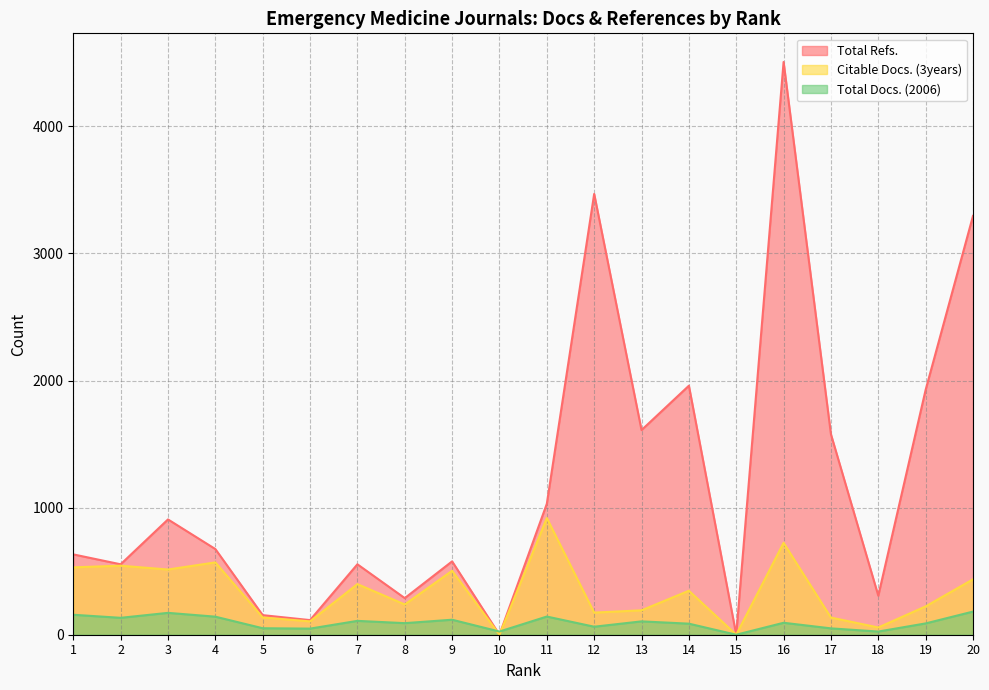

What is the sum of the Total Refs. values at 6 and 17?

1692